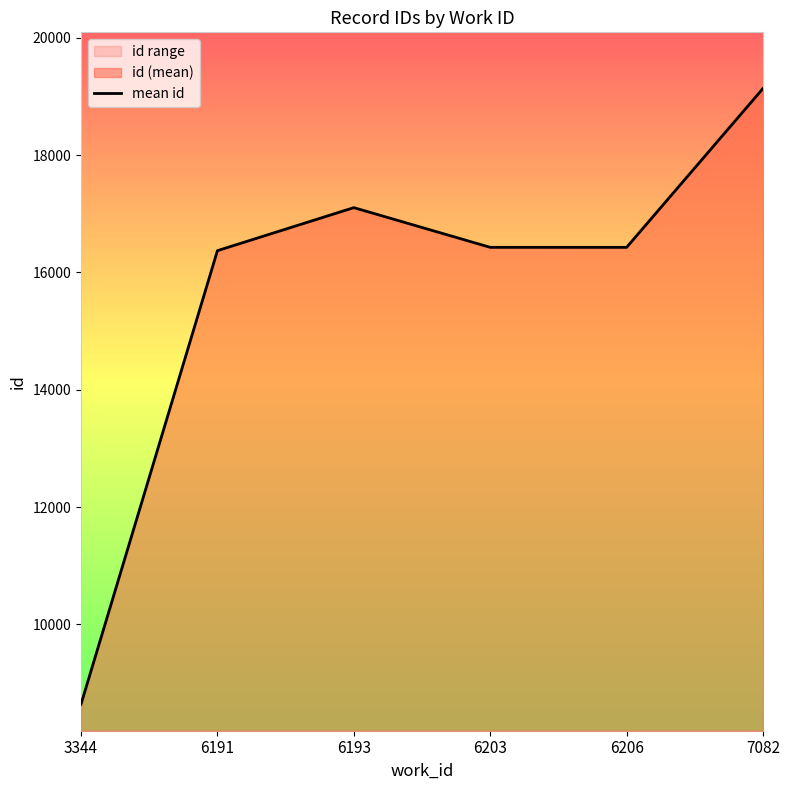

What is the sum of all values?

94103.8